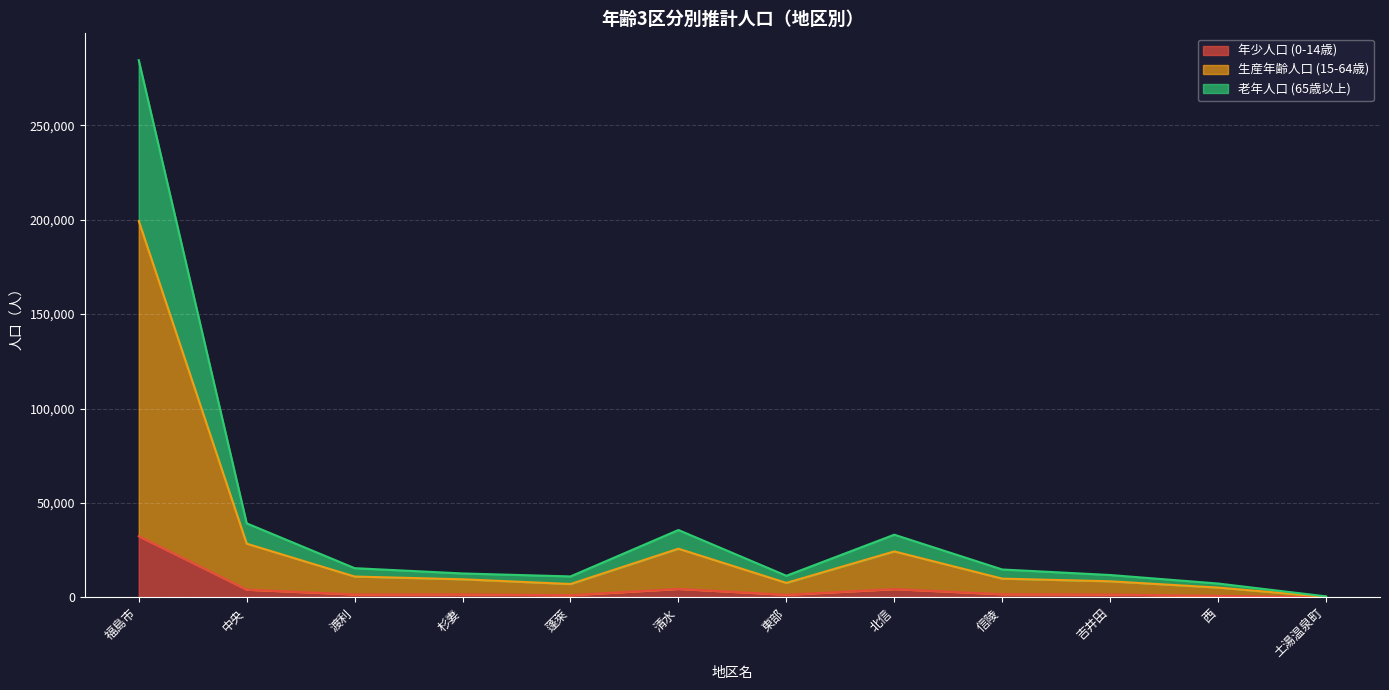

Reading right to left, transcribe all the data shown in this chart.

年少人口 (0-14歳): 13	794	1481	1621	4353	1343	4453	1115	1545	1503	4049	32366
生産年齢人口 (15-64歳): 266	5162	8494	9902	24319	7649	25756	7049	9562	11015	28421	199321
老年人口 (65歳以上): 504	7315	11819	14749	33175	11422	35662	11074	12647	15443	39195	284488